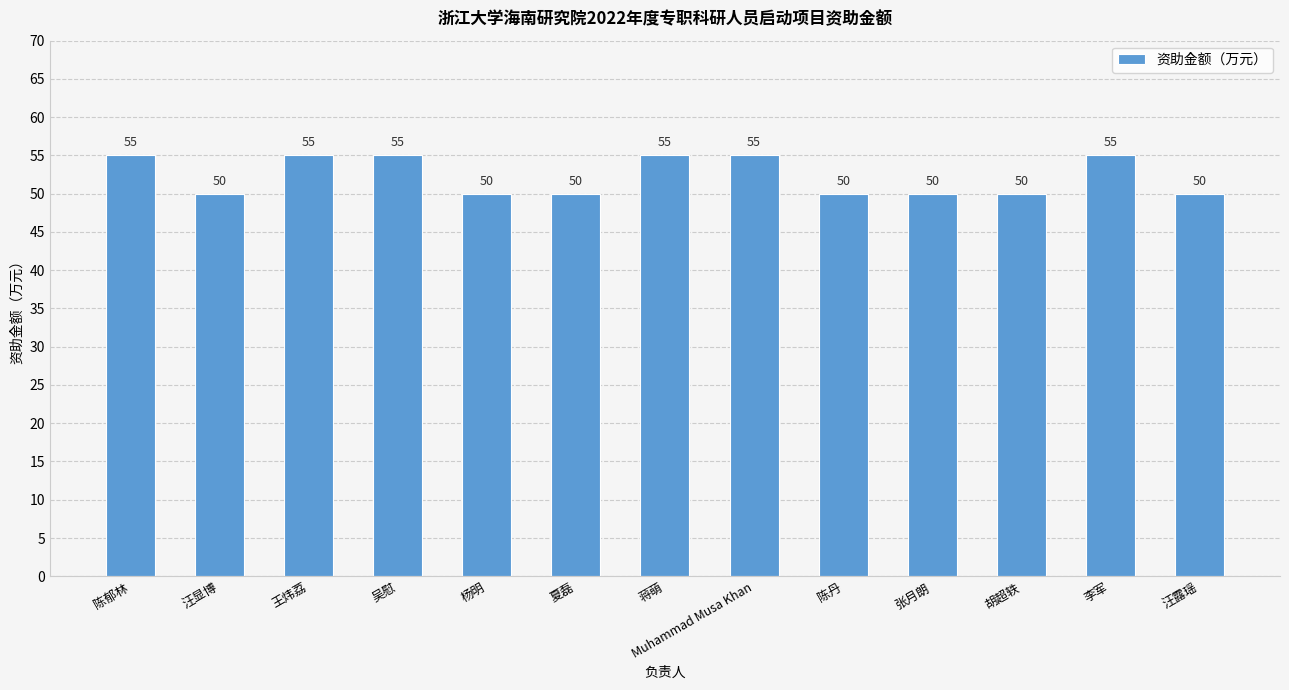

How many series are shown in this chart?

1